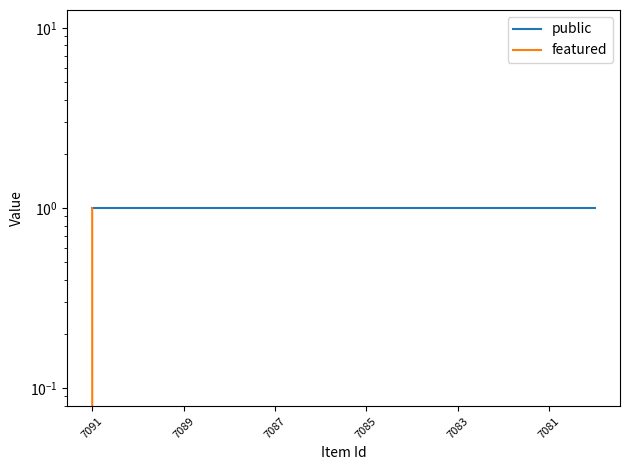

List the series in order of their overall mean, highest first.

public, featured